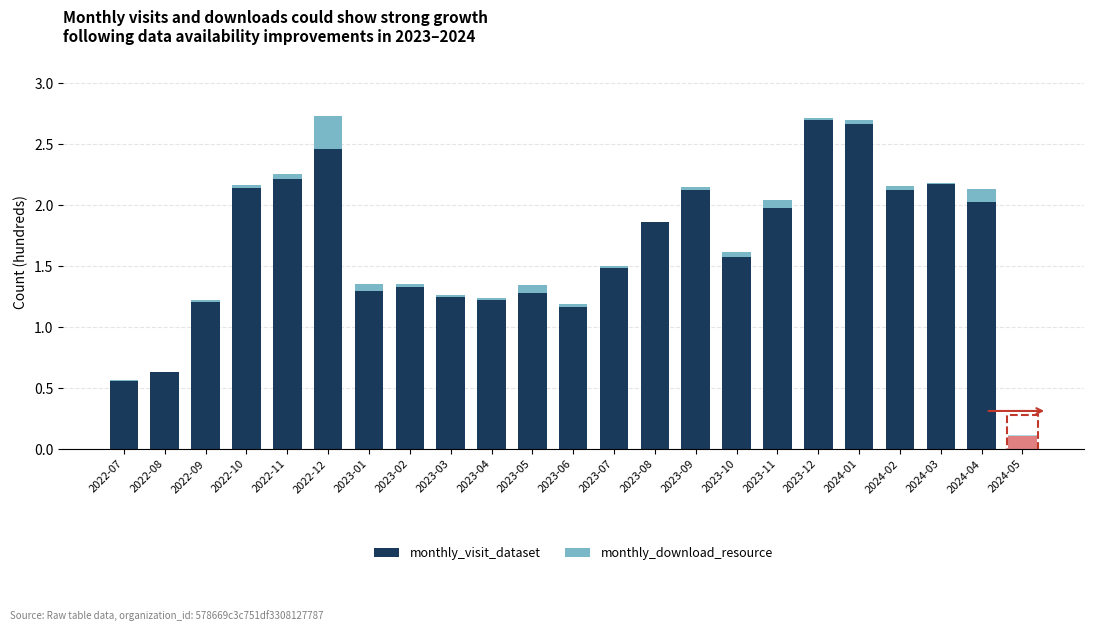

At which label is monthly_visit_dataset closest to 1?

2023-06